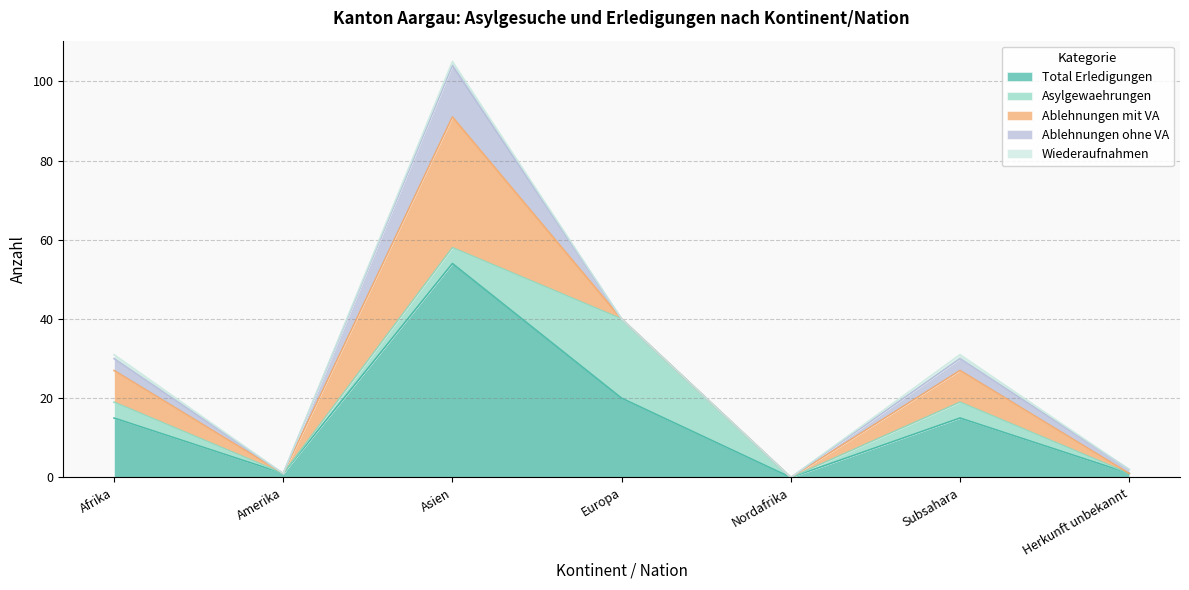

Does the chart have visible grid lines?

Yes